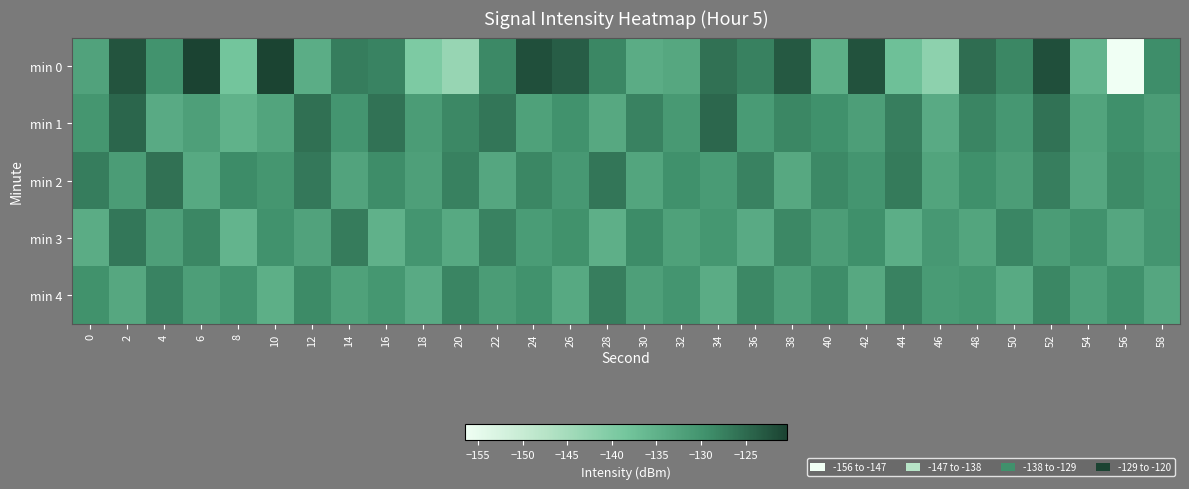

What is the total value across all series at 30?

-655.6